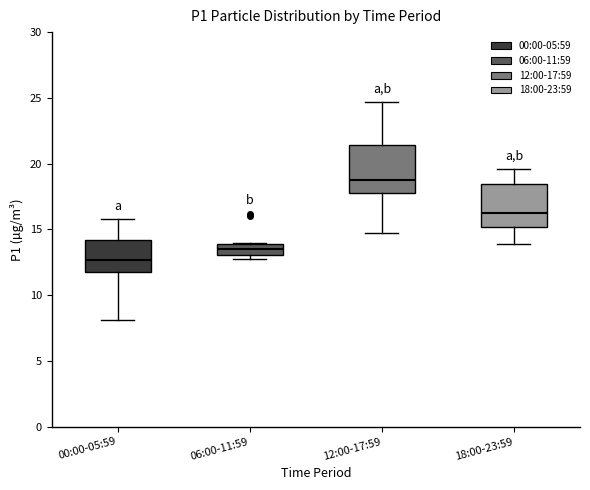

Which box's median line is the lowest?

00:00-05:59